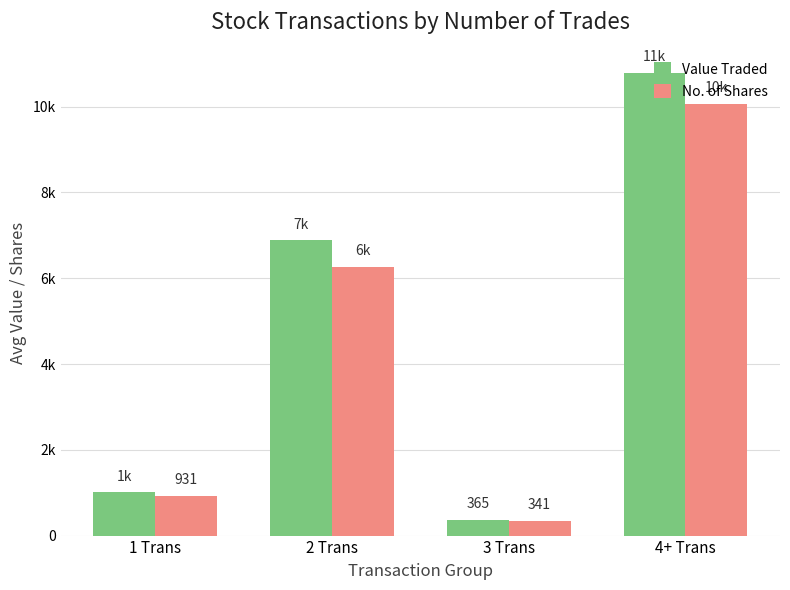

What are all the series names shown in the legend?

Value Traded, No. of Shares